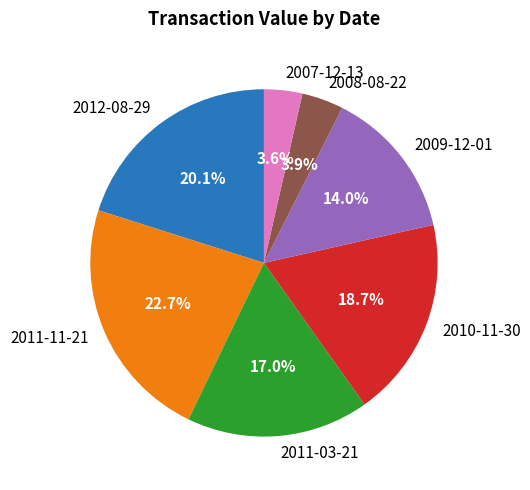

Which has a higher value, 2008-08-22 or 2011-03-21?

2011-03-21